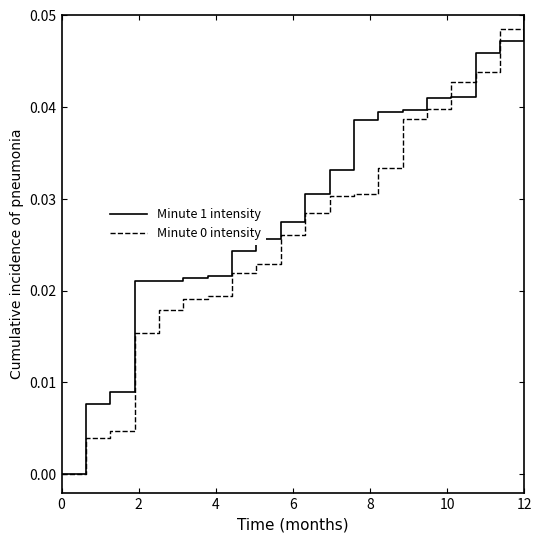

Which series has the largest total across all categories?

Minute 1 intensity